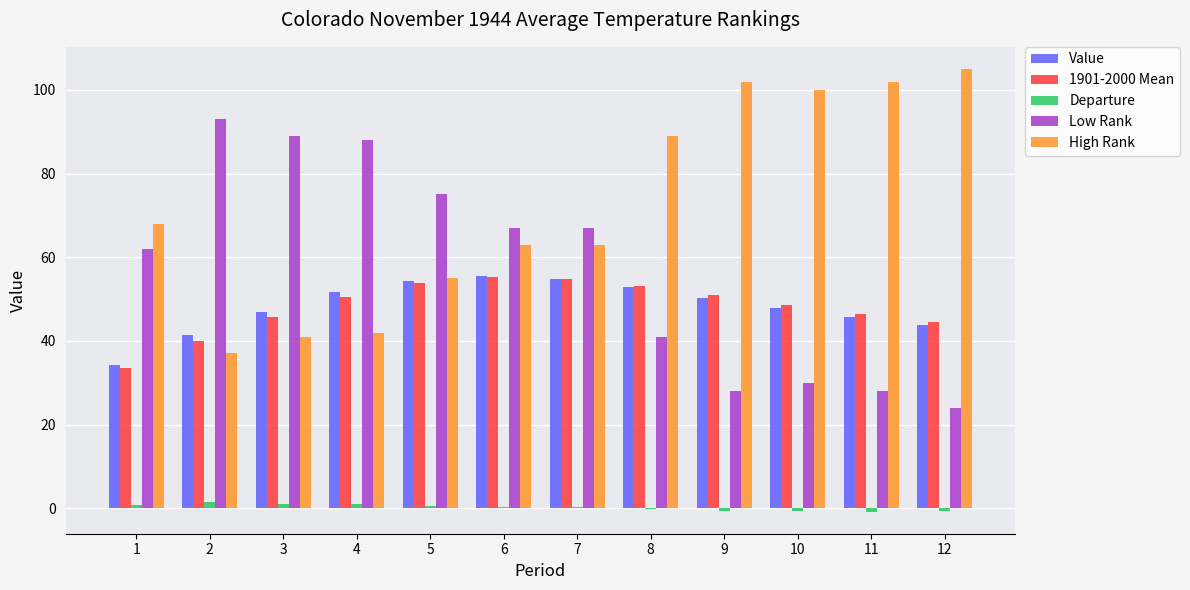

What is the average value of the Low Rank series?

57.7